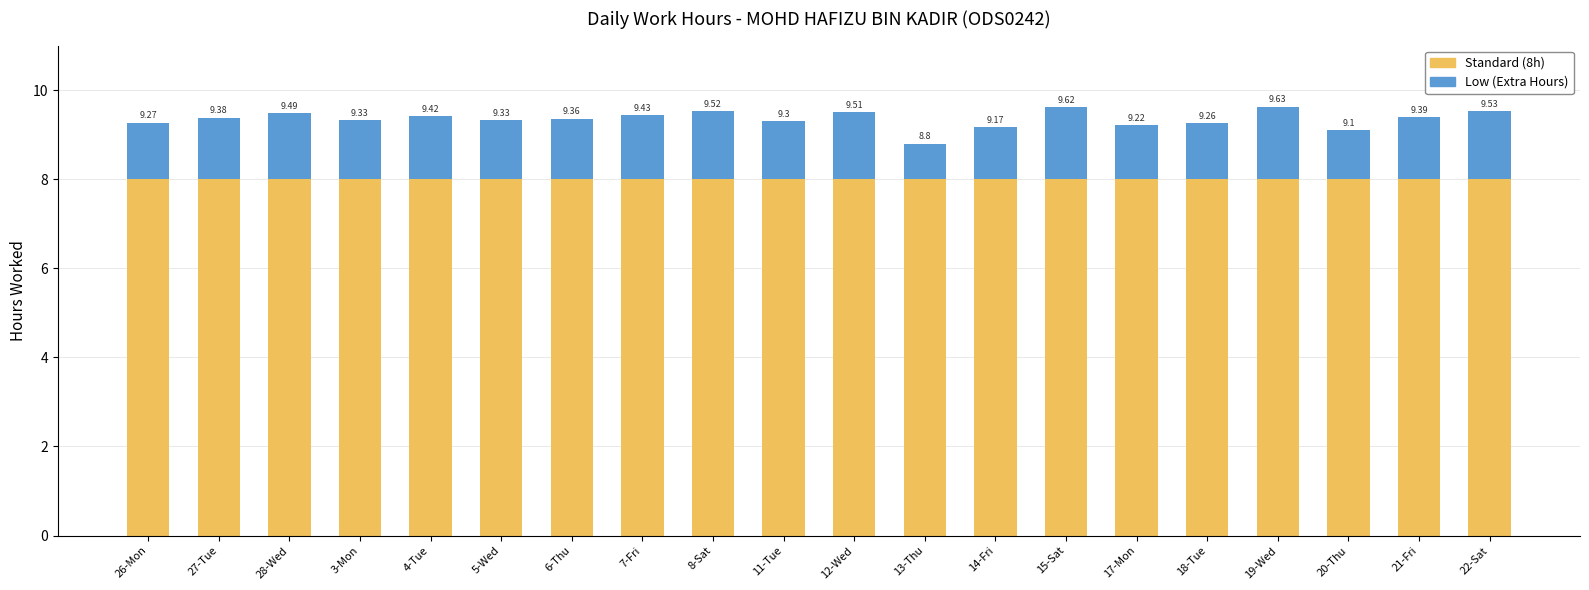

How many bars are there in total?

20